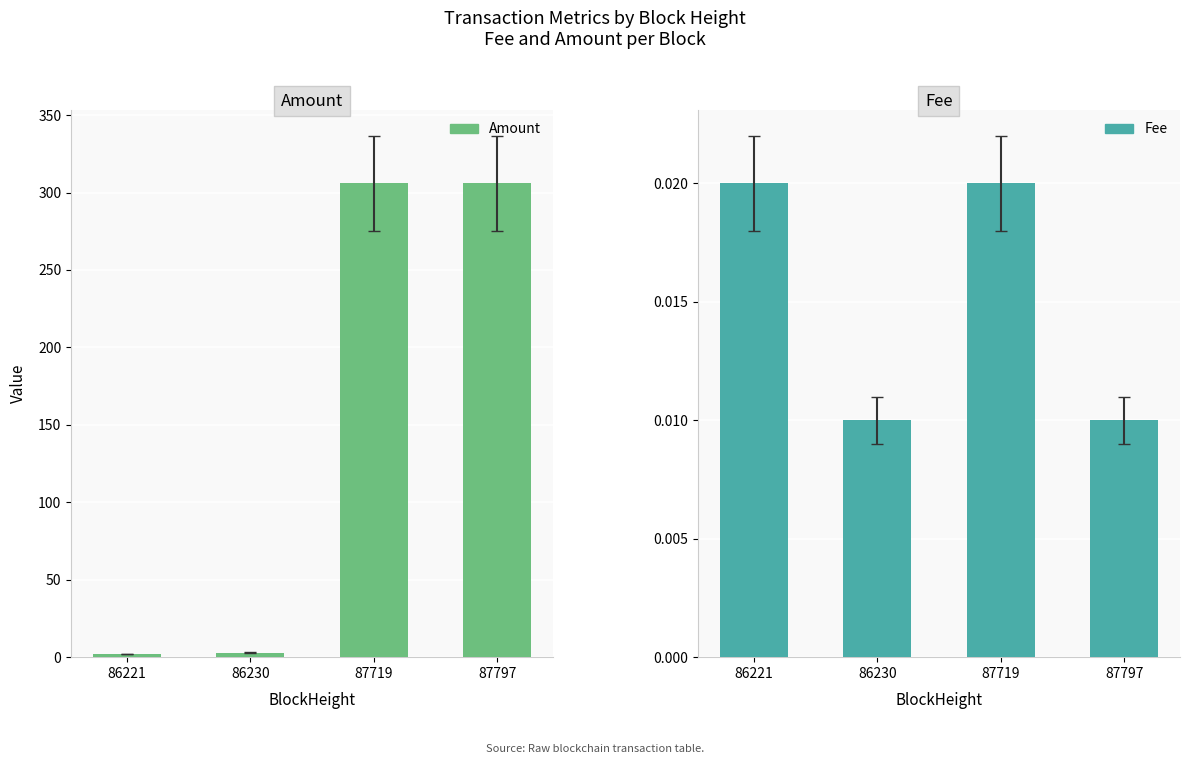

Which has a higher value, 86221 or 87797?

87797